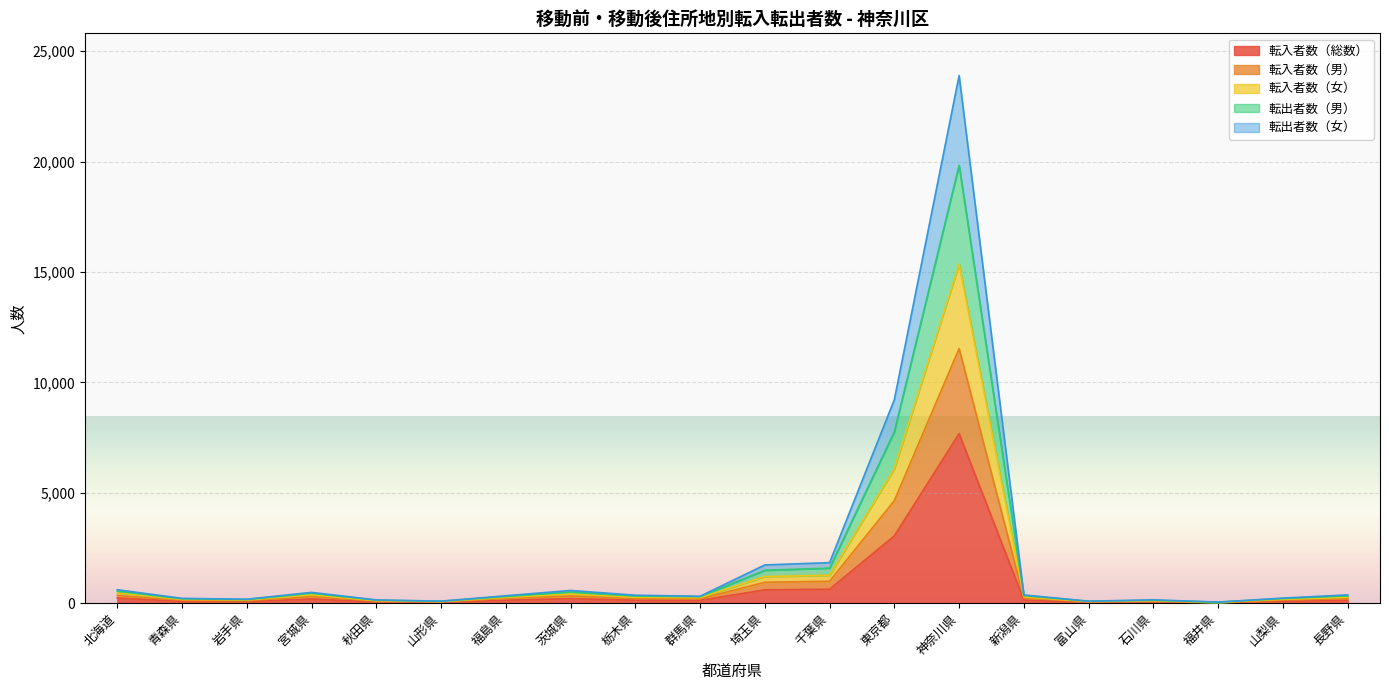

At which label does 転入者数（総数） reach its peak?

神奈川県